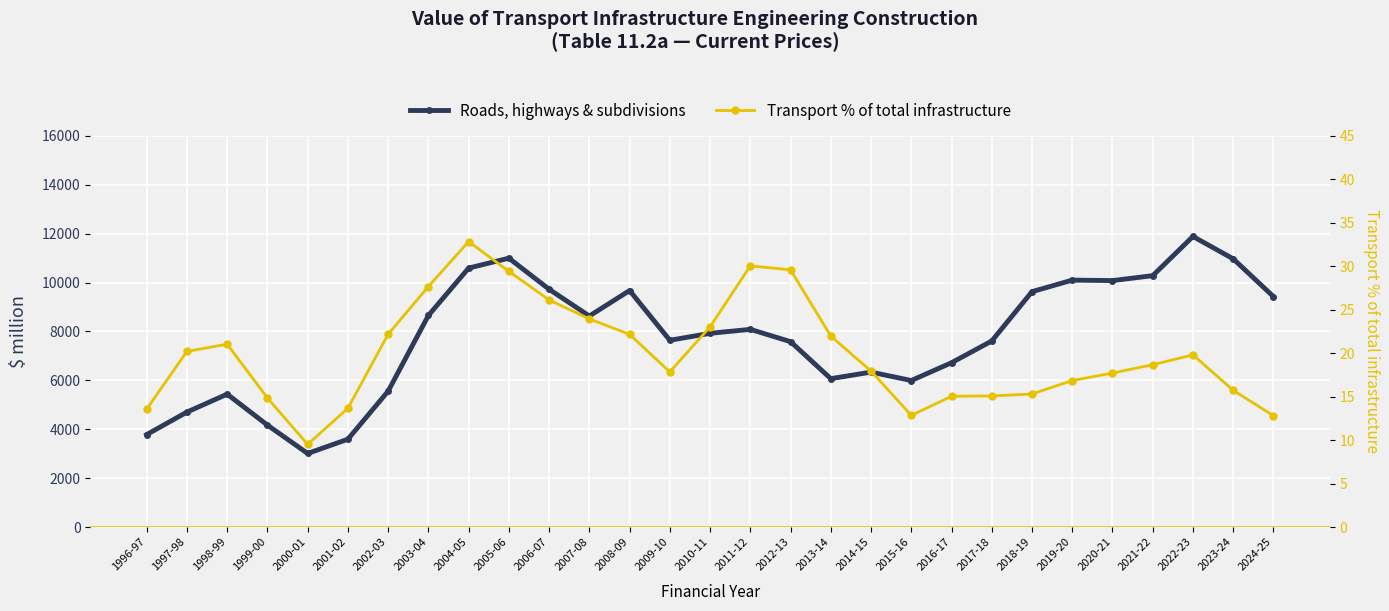

Reading right to left, transcribe all the data shown in this chart.

Roads, highways & subdivisions: 2024-25=9425.4	2023-24=10969.2	2022-23=11883.2	2021-22=10280.4	2020-21=10078.7	2019-20=10097.5	2018-19=9625.6	2017-18=7607.8	2016-17=6719.1	2015-16=5991.8	2014-15=6335.8	2013-14=6068.0	2012-13=7580.6	2011-12=8084.2	2010-11=7922.1	2009-10=7637.6	2008-09=9672.7	2007-08=8629.4	2006-07=9724.0	2005-06=10995.9	2004-05=10589.8	2003-04=8651.1	2002-03=5557.0	2001-02=3591.6	2000-01=3008.4	1999-00=4168.3	1998-99=5434.8	1997-98=4701.0	1996-97=3781.1
Transport % of total infrastructure: 2024-25=12.8	2023-24=15.7	2022-23=19.8	2021-22=18.7	2020-21=17.7	2019-20=16.9	2018-19=15.3	2017-18=15.1	2016-17=15.0	2015-16=12.8	2014-15=17.9	2013-14=22.0	2012-13=29.6	2011-12=30.0	2010-11=23.0	2009-10=17.8	2008-09=22.2	2007-08=23.9	2006-07=26.1	2005-06=29.4	2004-05=32.8	2003-04=27.7	2002-03=22.2	2001-02=13.7	2000-01=9.5	1999-00=14.8	1998-99=21.0	1997-98=20.2	1996-97=13.6